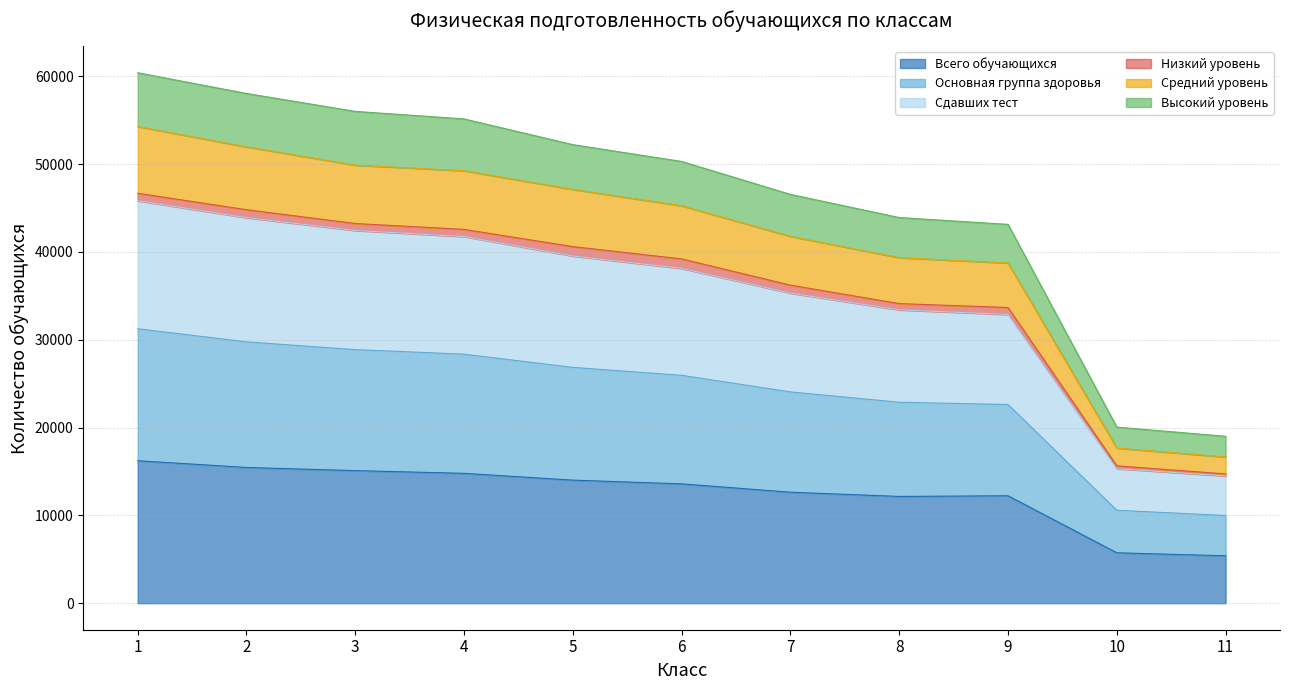

At which category does the chart reach its minimum across all series?

11